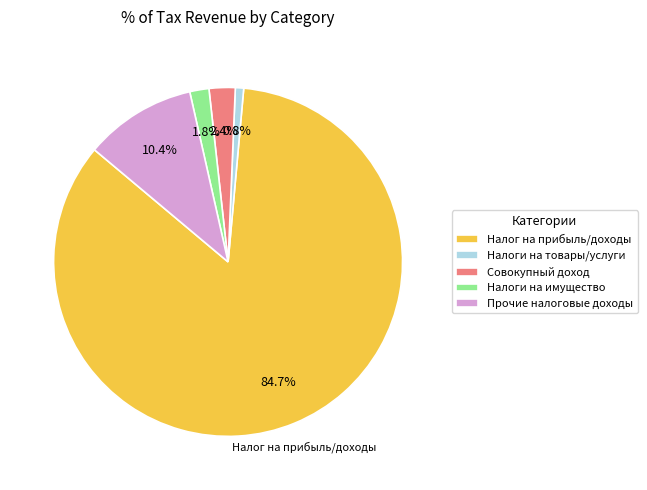

Is the sum of Прочие налоговые доходы and Налоги на товары/услуги greater than half?

No